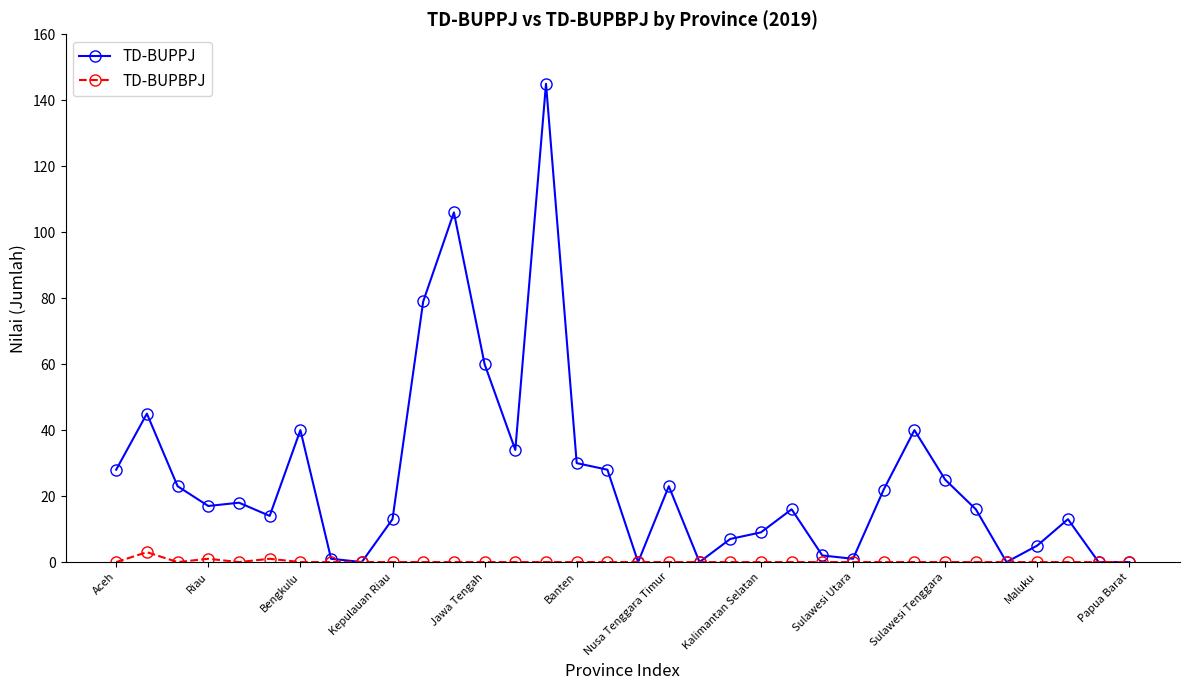

True or false: TD-BUPBPJ has more than 0 points higher than both neighbors.

True